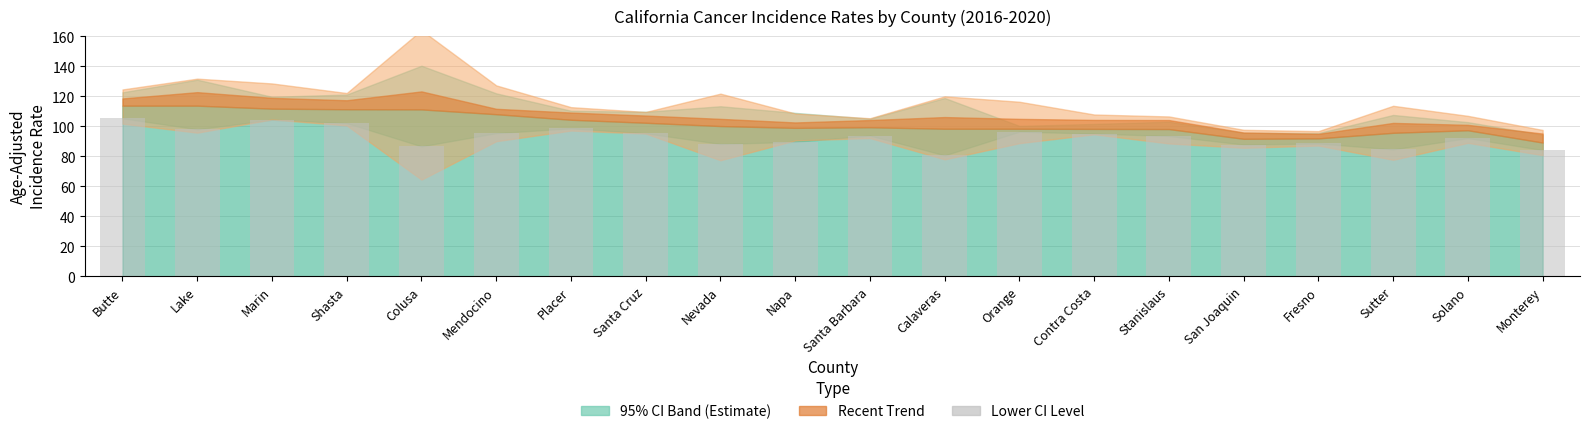

The chart shows a value of 95.1 at Contra Costa. True or false?

True